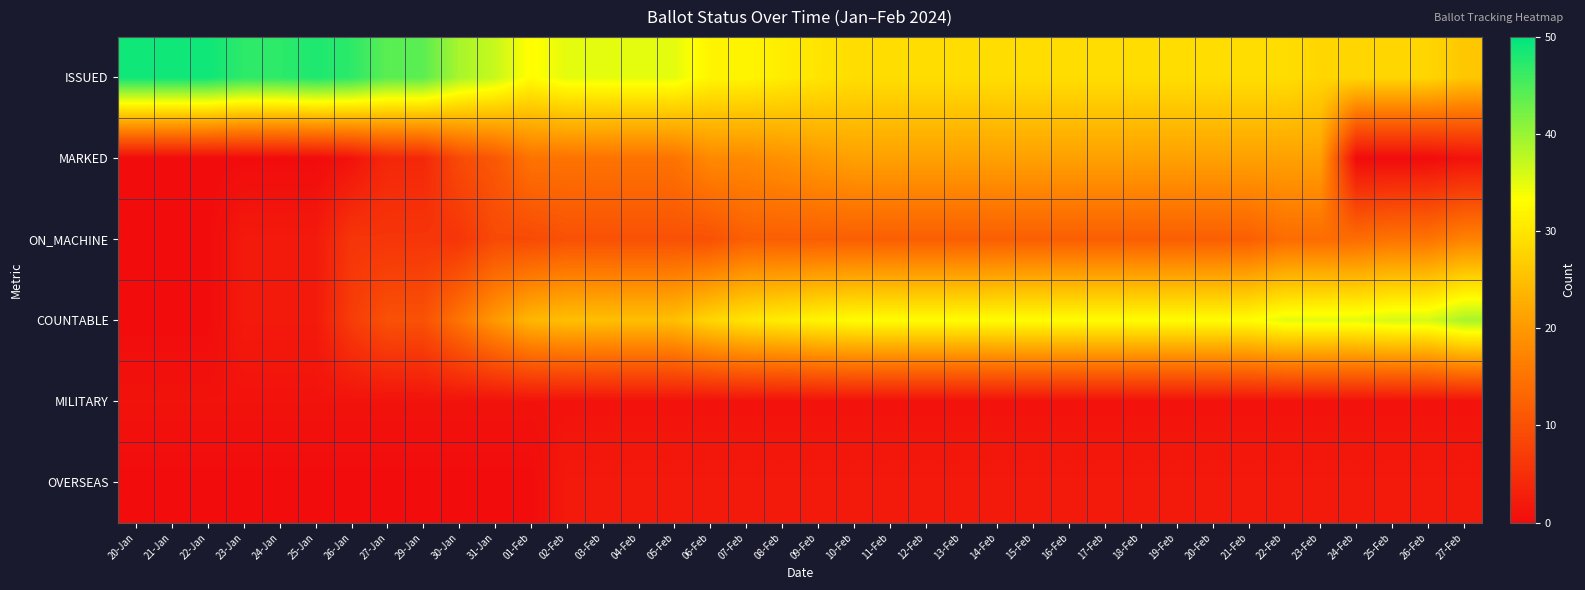

Reading left to right, list all the values displayed in this chart.

ISSUED: 20-Jan=49	21-Jan=49	22-Jan=49	23-Jan=47	24-Jan=47	25-Jan=48	26-Jan=47	27-Jan=44	29-Jan=44	30-Jan=39	31-Jan=37	01-Feb=33	02-Feb=35	03-Feb=35	04-Feb=35	05-Feb=35	06-Feb=32	07-Feb=32	08-Feb=31	09-Feb=30	10-Feb=29	11-Feb=29	12-Feb=29	13-Feb=29	14-Feb=29	15-Feb=29	16-Feb=29	17-Feb=29	18-Feb=29	19-Feb=29	20-Feb=29	21-Feb=29	22-Feb=29	23-Feb=28	24-Feb=28	25-Feb=28	26-Feb=28	27-Feb=26
MARKED: 20-Jan=0	21-Jan=0	22-Jan=0	23-Jan=0	24-Jan=0	25-Jan=0	26-Jan=1	27-Jan=4	29-Jan=4	30-Jan=9	31-Jan=11	01-Feb=15	02-Feb=15	03-Feb=15	04-Feb=15	05-Feb=15	06-Feb=18	07-Feb=18	08-Feb=19	09-Feb=20	10-Feb=21	11-Feb=21	12-Feb=21	13-Feb=21	14-Feb=21	15-Feb=21	16-Feb=21	17-Feb=21	18-Feb=21	19-Feb=21	20-Feb=21	21-Feb=21	22-Feb=21	23-Feb=21	24-Feb=0	25-Feb=0	26-Feb=0	27-Feb=1
ON_MACHINE: 20-Jan=0	21-Jan=0	22-Jan=0	23-Jan=2	24-Jan=2	25-Jan=2	26-Jan=6	27-Jan=6	29-Jan=6	30-Jan=6	31-Jan=9	01-Feb=9	02-Feb=10	03-Feb=10	04-Feb=10	05-Feb=10	06-Feb=10	07-Feb=12	08-Feb=12	09-Feb=12	10-Feb=12	11-Feb=12	12-Feb=12	13-Feb=12	14-Feb=12	15-Feb=12	16-Feb=12	17-Feb=12	18-Feb=12	19-Feb=12	20-Feb=12	21-Feb=12	22-Feb=14	23-Feb=14	24-Feb=14	25-Feb=15	26-Feb=15	27-Feb=17
COUNTABLE: 20-Jan=0	21-Jan=0	22-Jan=0	23-Jan=2	24-Jan=2	25-Jan=2	26-Jan=7	27-Jan=10	29-Jan=10	30-Jan=15	31-Jan=20	01-Feb=24	02-Feb=25	03-Feb=25	04-Feb=25	05-Feb=25	06-Feb=28	07-Feb=30	08-Feb=31	09-Feb=32	10-Feb=33	11-Feb=33	12-Feb=33	13-Feb=33	14-Feb=33	15-Feb=33	16-Feb=33	17-Feb=33	18-Feb=33	19-Feb=33	20-Feb=33	21-Feb=33	22-Feb=35	23-Feb=35	24-Feb=35	25-Feb=36	26-Feb=36	27-Feb=39
MILITARY: 20-Jan=1	21-Jan=1	22-Jan=1	23-Jan=1	24-Jan=1	25-Jan=1	26-Jan=1	27-Jan=1	29-Jan=1	30-Jan=1	31-Jan=1	01-Feb=1	02-Feb=1	03-Feb=1	04-Feb=1	05-Feb=1	06-Feb=1	07-Feb=1	08-Feb=1	09-Feb=1	10-Feb=1	11-Feb=1	12-Feb=1	13-Feb=1	14-Feb=1	15-Feb=1	16-Feb=1	17-Feb=1	18-Feb=1	19-Feb=1	20-Feb=1	21-Feb=1	22-Feb=1	23-Feb=1	24-Feb=1	25-Feb=1	26-Feb=1	27-Feb=1
OVERSEAS: 20-Jan=0	21-Jan=0	22-Jan=0	23-Jan=0	24-Jan=0	25-Jan=0	26-Jan=0	27-Jan=0	29-Jan=0	30-Jan=0	31-Jan=0	01-Feb=0	02-Feb=2	03-Feb=2	04-Feb=2	05-Feb=2	06-Feb=2	07-Feb=2	08-Feb=2	09-Feb=2	10-Feb=2	11-Feb=2	12-Feb=2	13-Feb=2	14-Feb=2	15-Feb=2	16-Feb=2	17-Feb=2	18-Feb=2	19-Feb=2	20-Feb=2	21-Feb=2	22-Feb=2	23-Feb=2	24-Feb=2	25-Feb=2	26-Feb=2	27-Feb=2